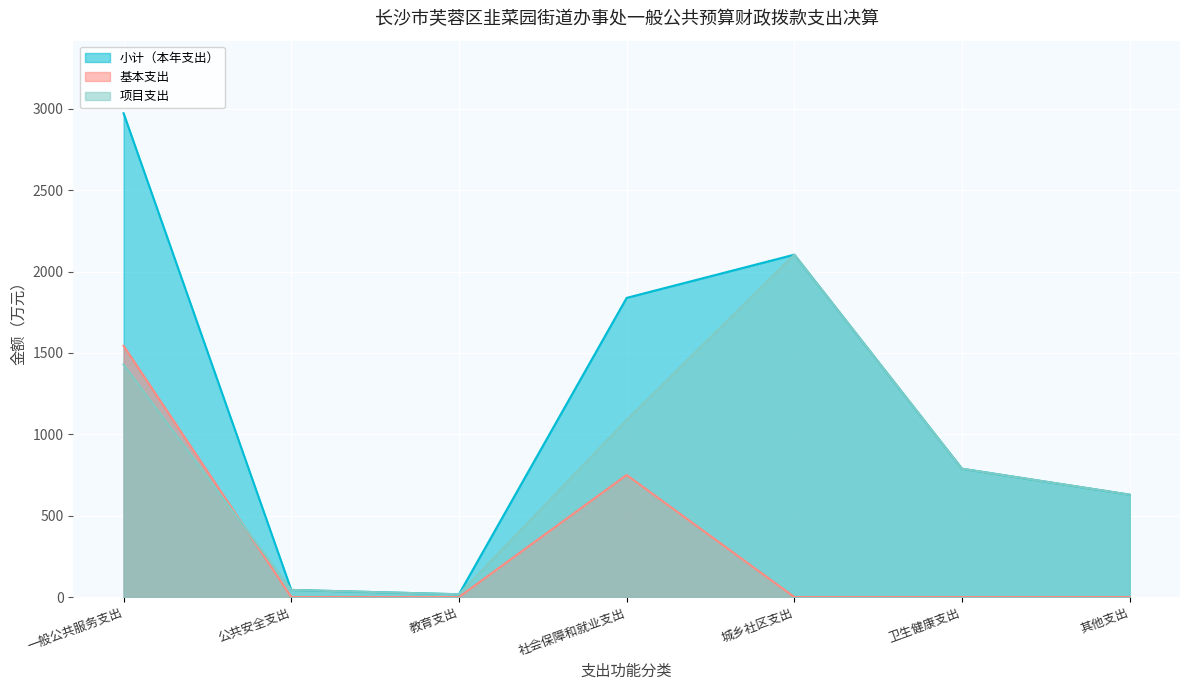

How many interior local peaks does the 小计（本年支出） series have?

1